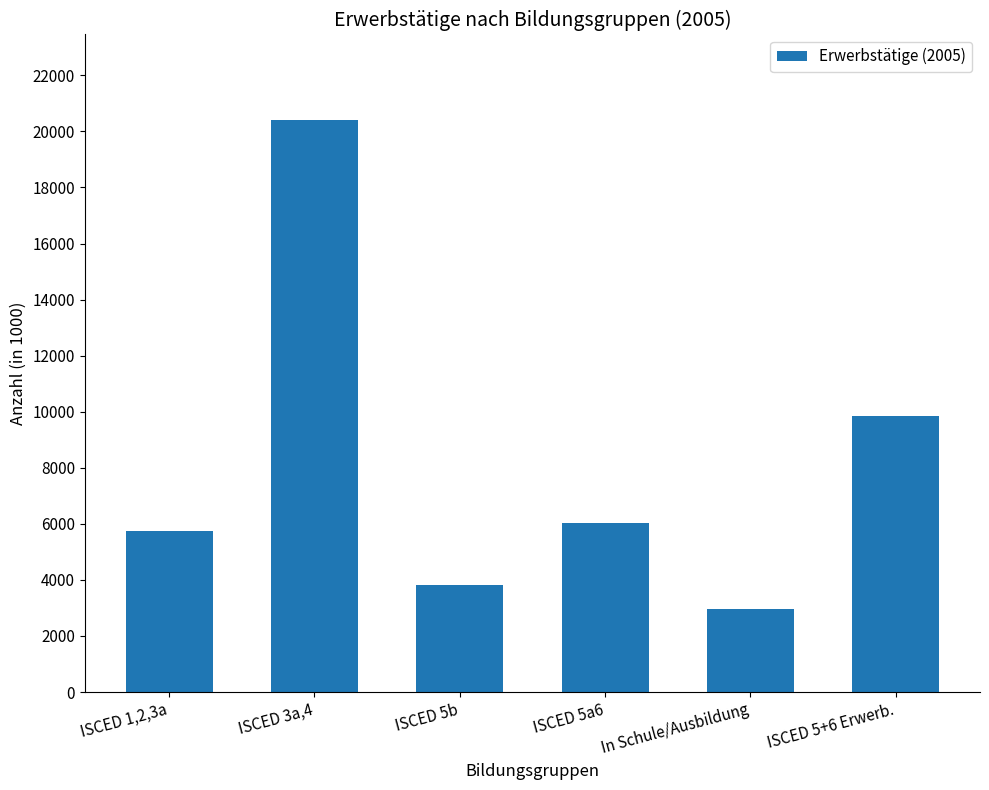

Approximately how many times larger is the value at ISCED 5a6 compared to ISCED 5b?

1.6